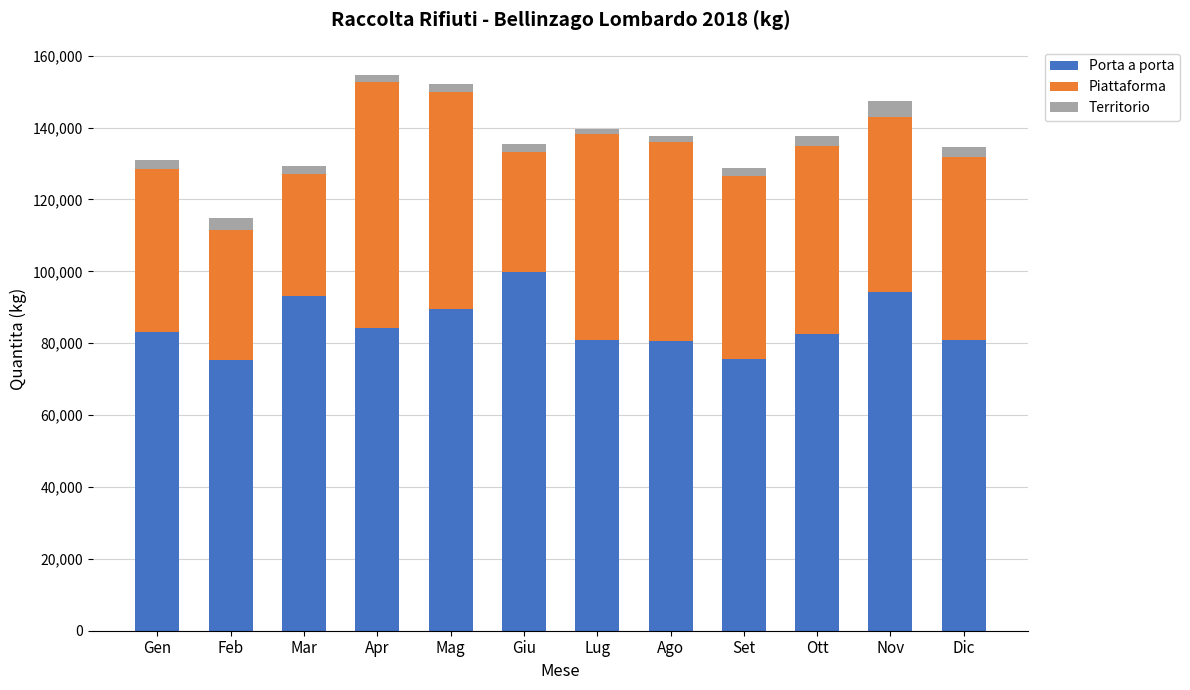

At which label does Porta a porta reach its peak?

Giu